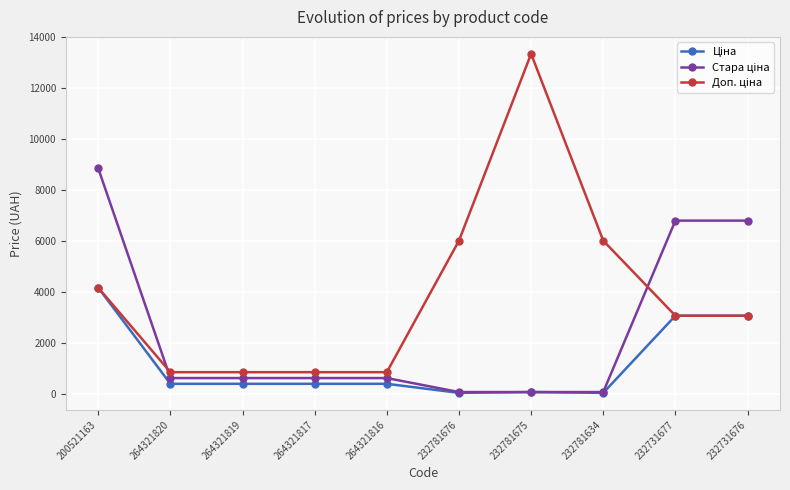

What is the label of the 4th point from the right?

232781675